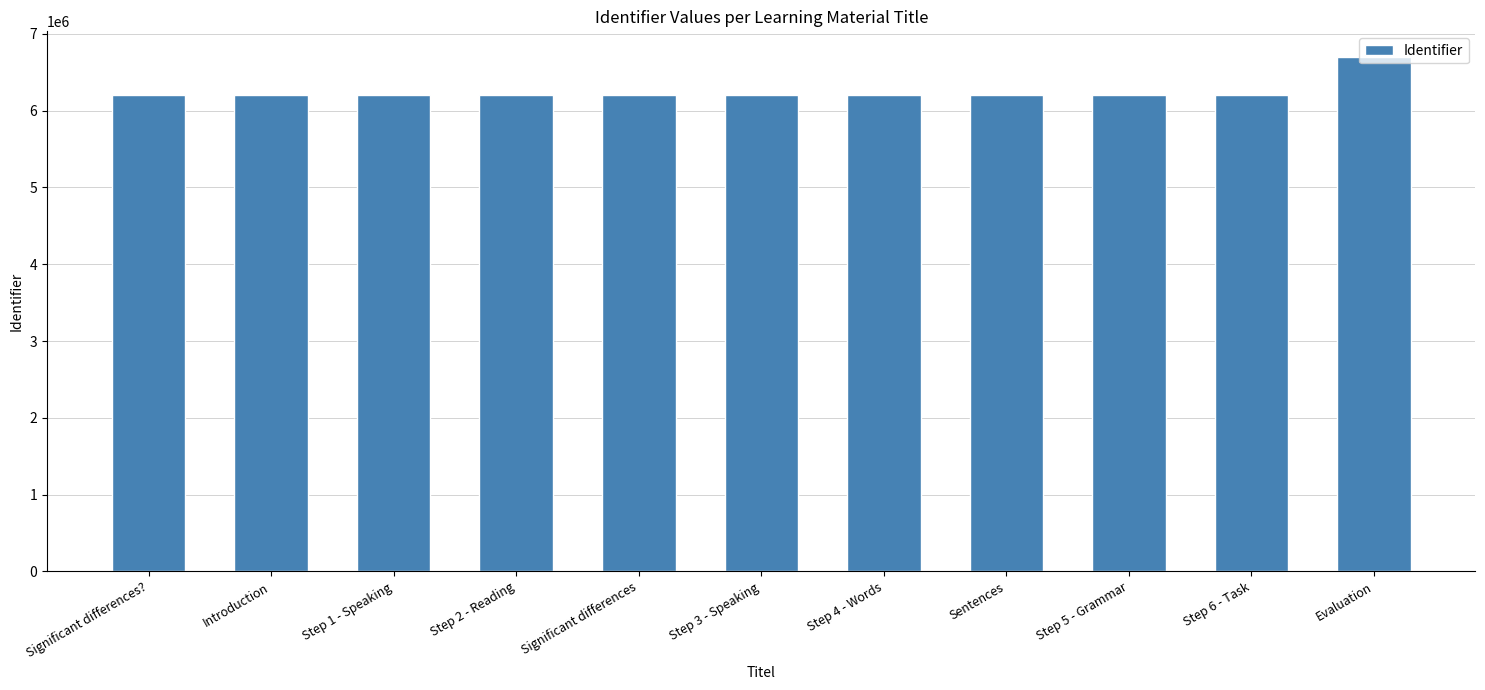

Which label corresponds to the largest value in the chart?

Evaluation